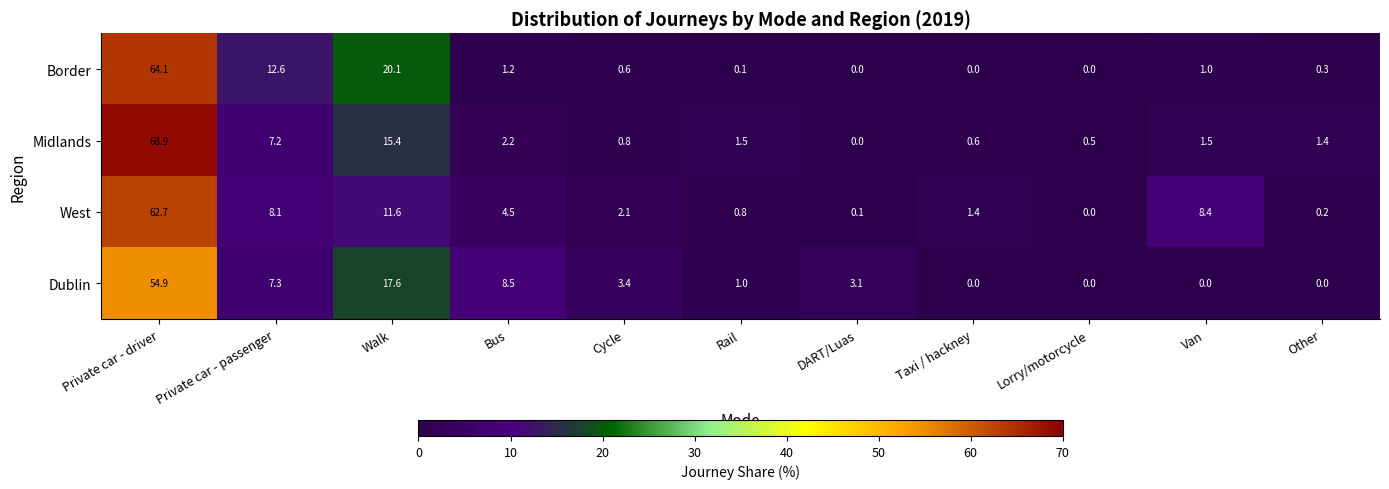

Which series changed the most between Cycle and DART/Luas?

West